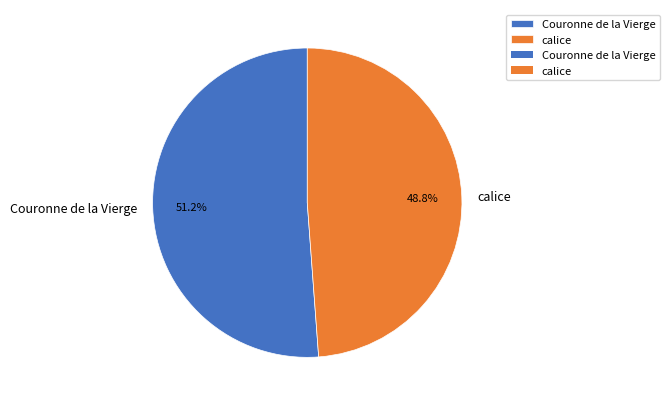

To the nearest percent, what is the average slice percentage?

50%